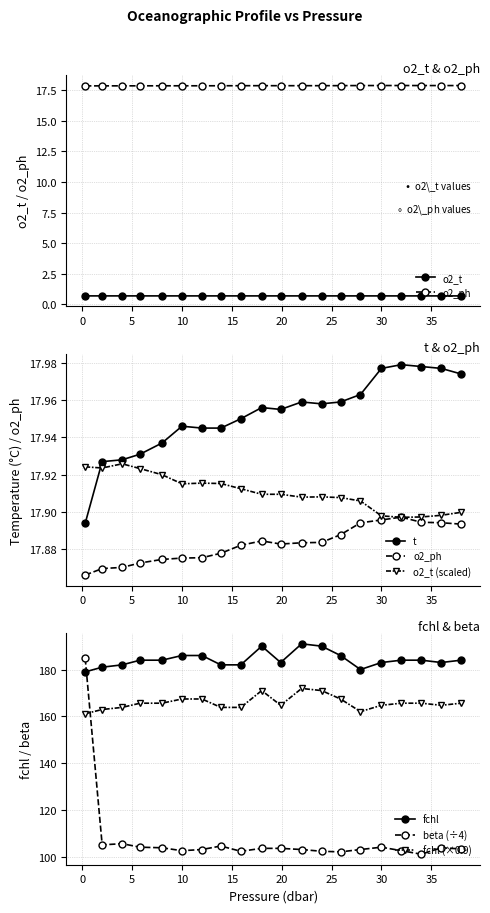

Which series has the largest total across all categories?

fchl